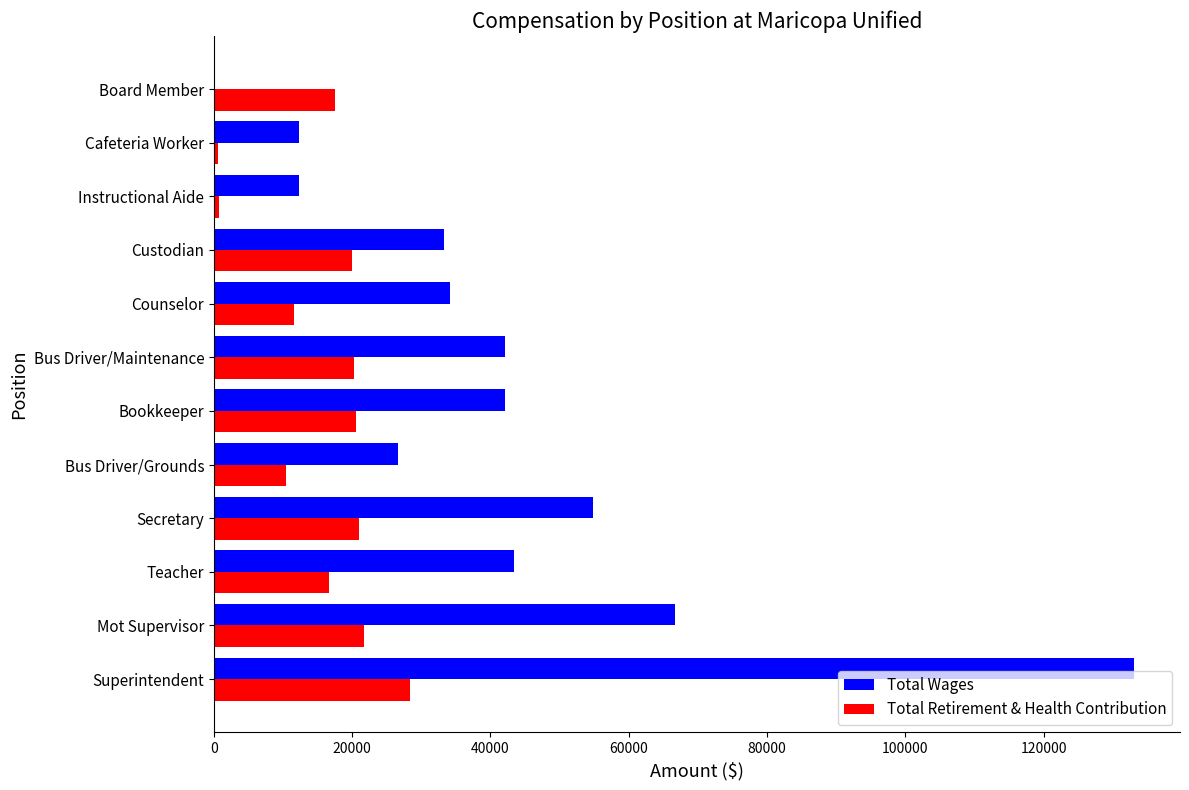

What is the maximum value shown in the chart?

133064.0